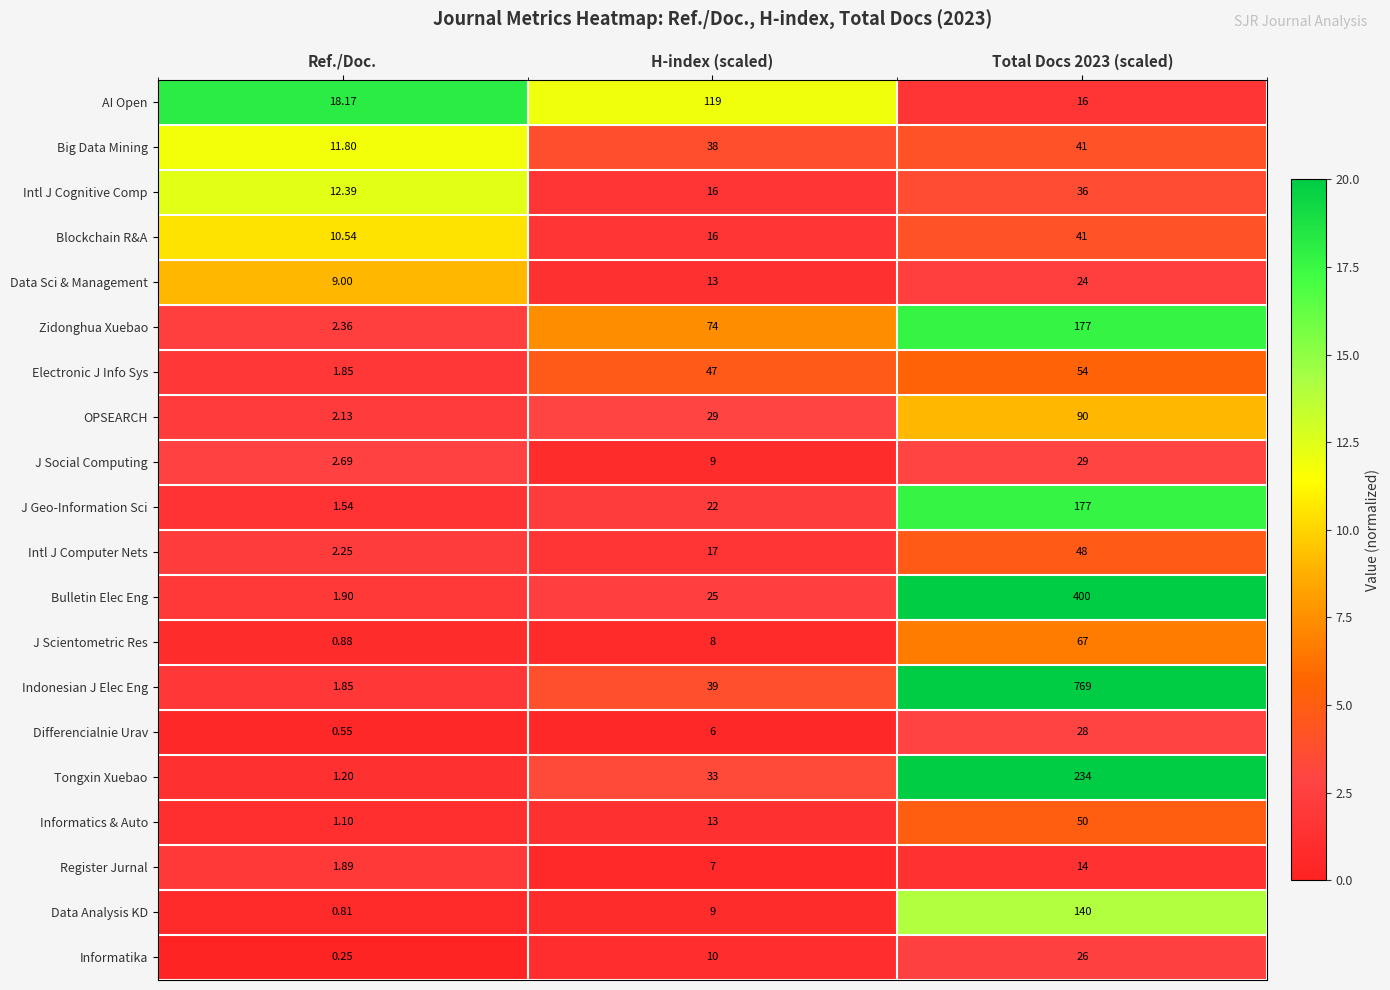

Which category has the lowest value across all series?

Ref./Doc.